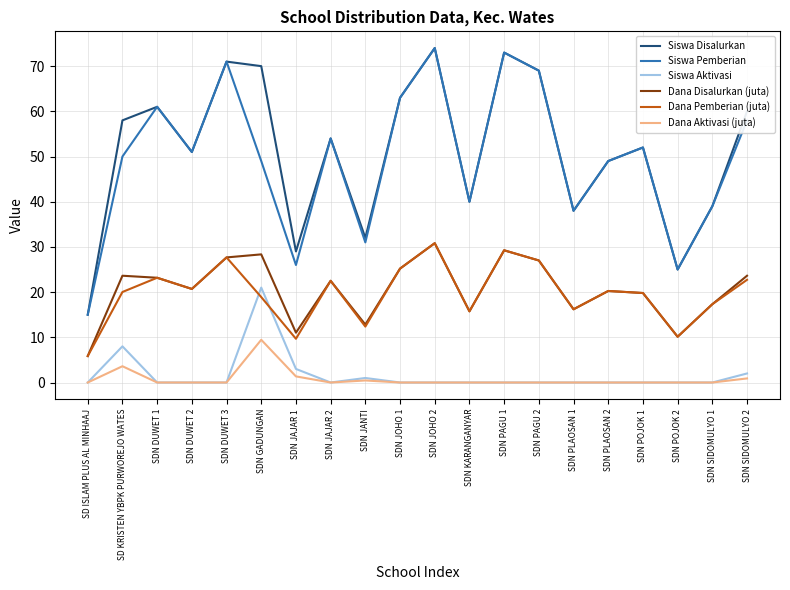

True or false: Dana Disalurkan (juta) has a value of 25.2 at SDN JOHO 1.

True